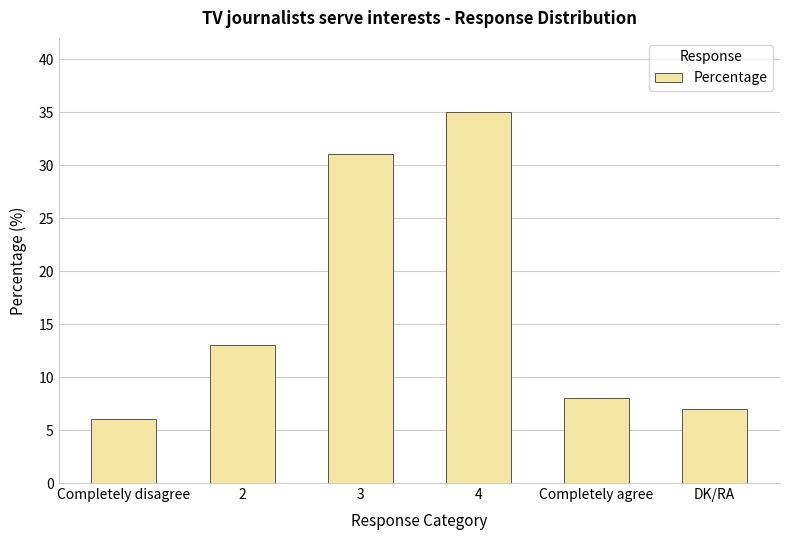

Reading left to right, extract all data points from this chart.

6	13	31	35	8	7